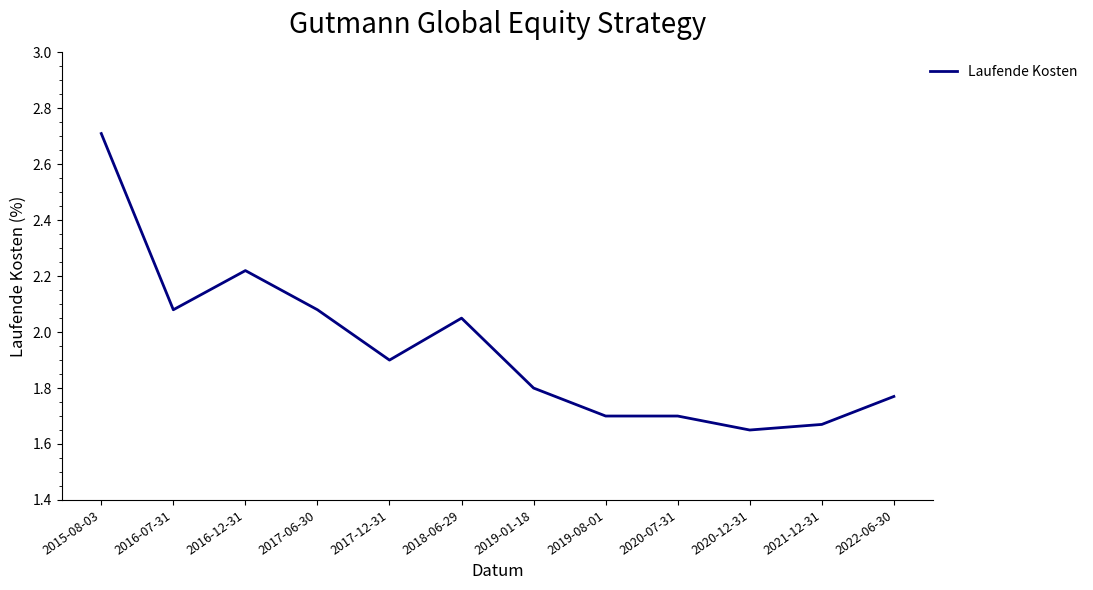

What is the greatest value displayed?

2.7